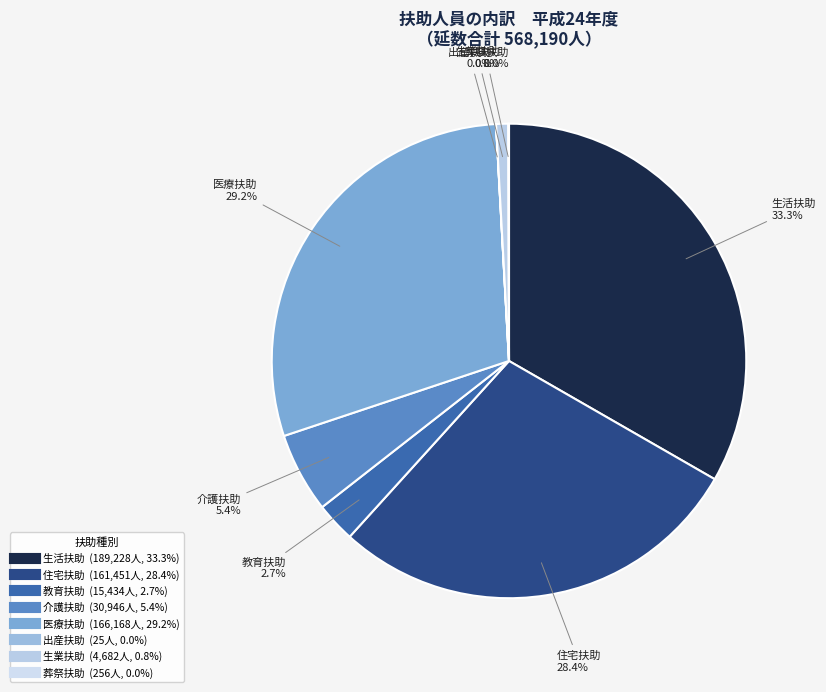

Is there any slice that represents more than half of the pie?

No